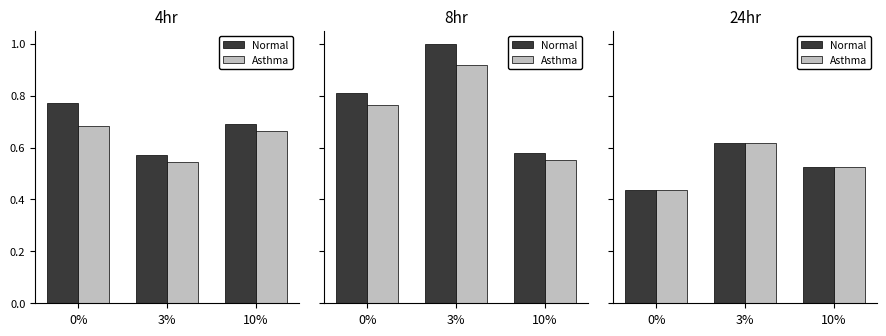

What is the total value across all series at 3%?

1.2